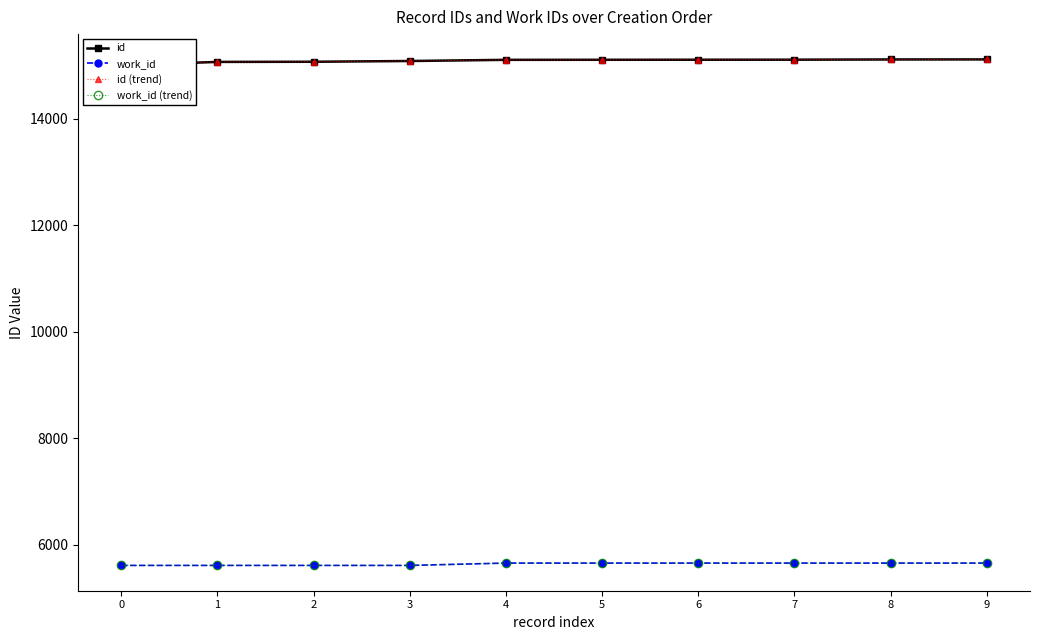

The work_id (trend) series shows 5658 at 4. True or false?

True